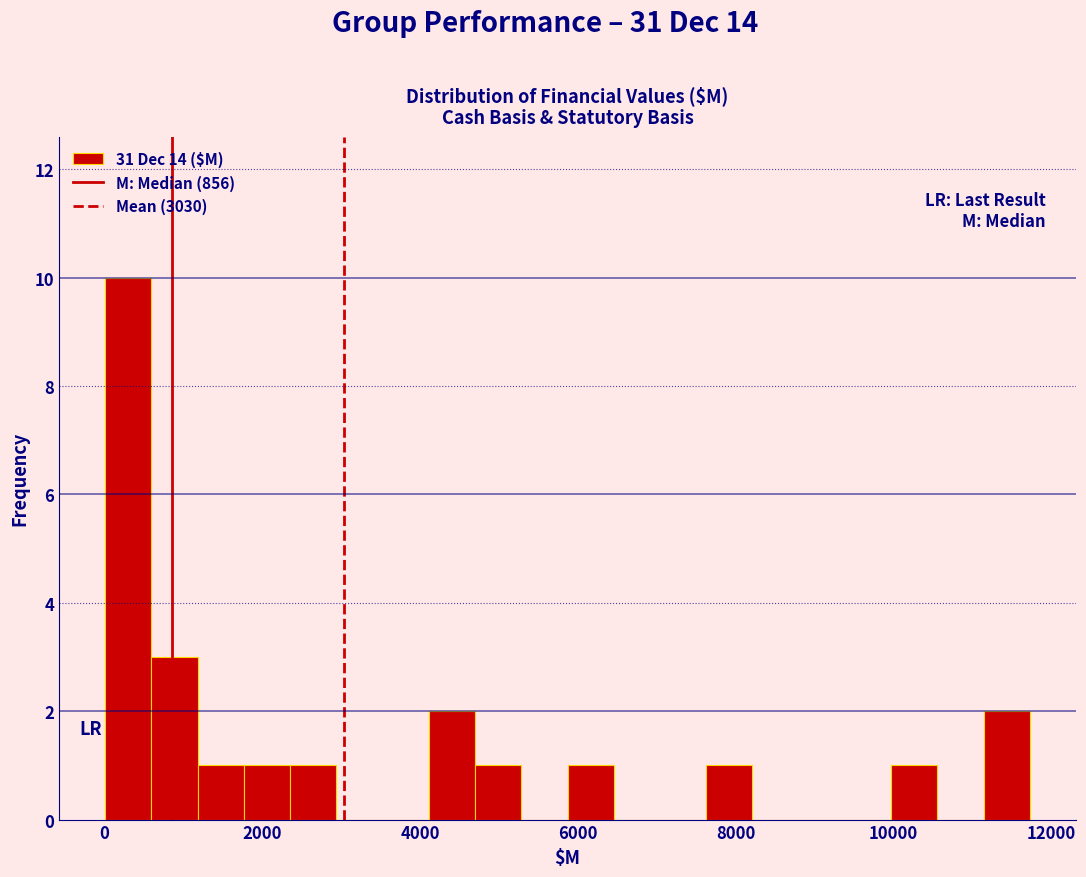

Around what value on the x-axis is the tallest bar? Give the approximate position of its centre, as read against the axis.

400